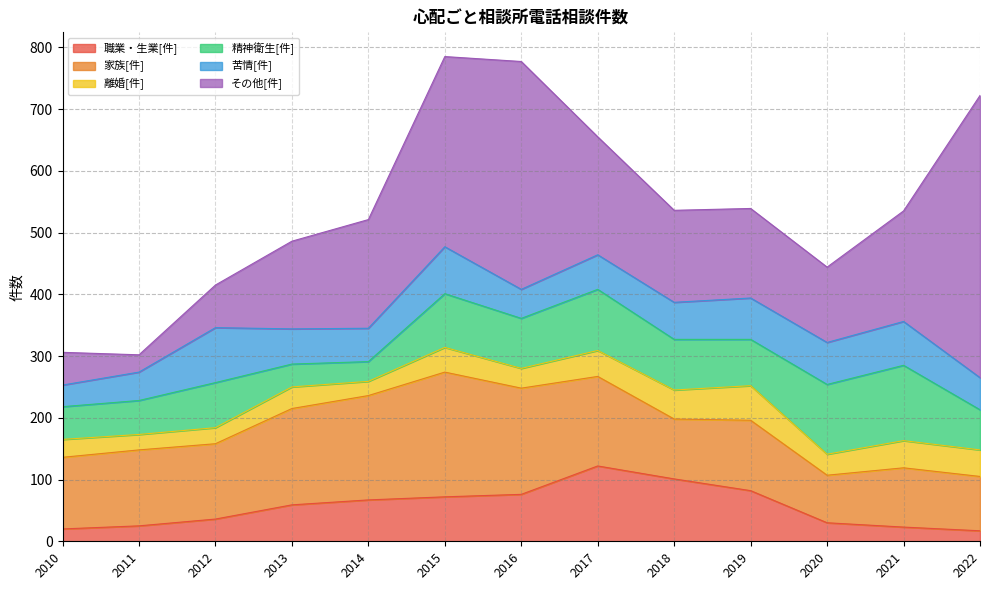

How many interior local valleys does the 離婚[件] series have?

4